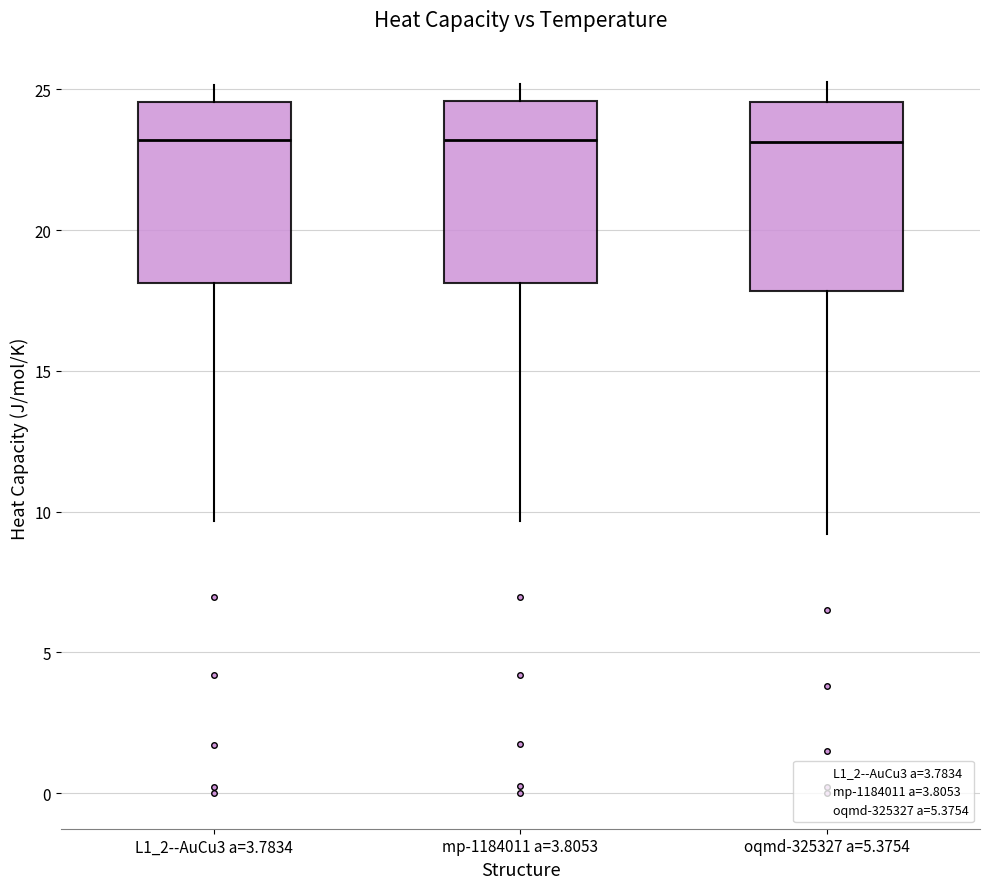

Reading left to right, transcribe this box plot: for each box, give where its median line is, the range the box spans, and where its two whiskers end, as read against the y-axis. The values are not printed on the chart, so give them approximately, as read against the axis.

L1_2--AuCu3 a=3.7834: median 23.0, box 18.0 to 24.5, whiskers 9.5 to 25.0
mp-1184011 a=3.8053: median 23.0, box 18.0 to 24.5, whiskers 9.5 to 25.0
oqmd-325327 a=5.3754: median 23.0, box 18.0 to 24.5, whiskers 9.0 to 25.0